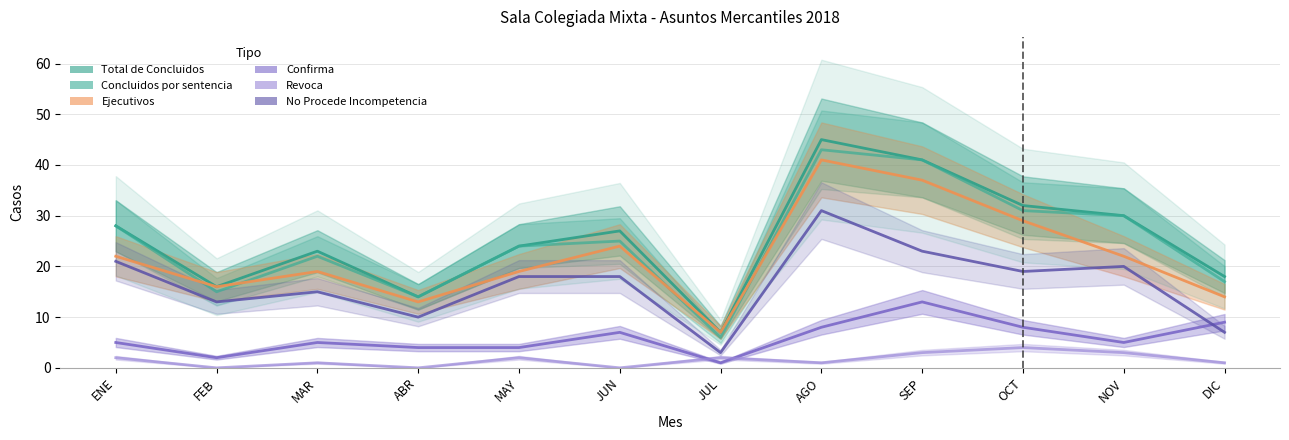

True or false: Concluidos por sentencia and Revoca intersect in this chart.

False